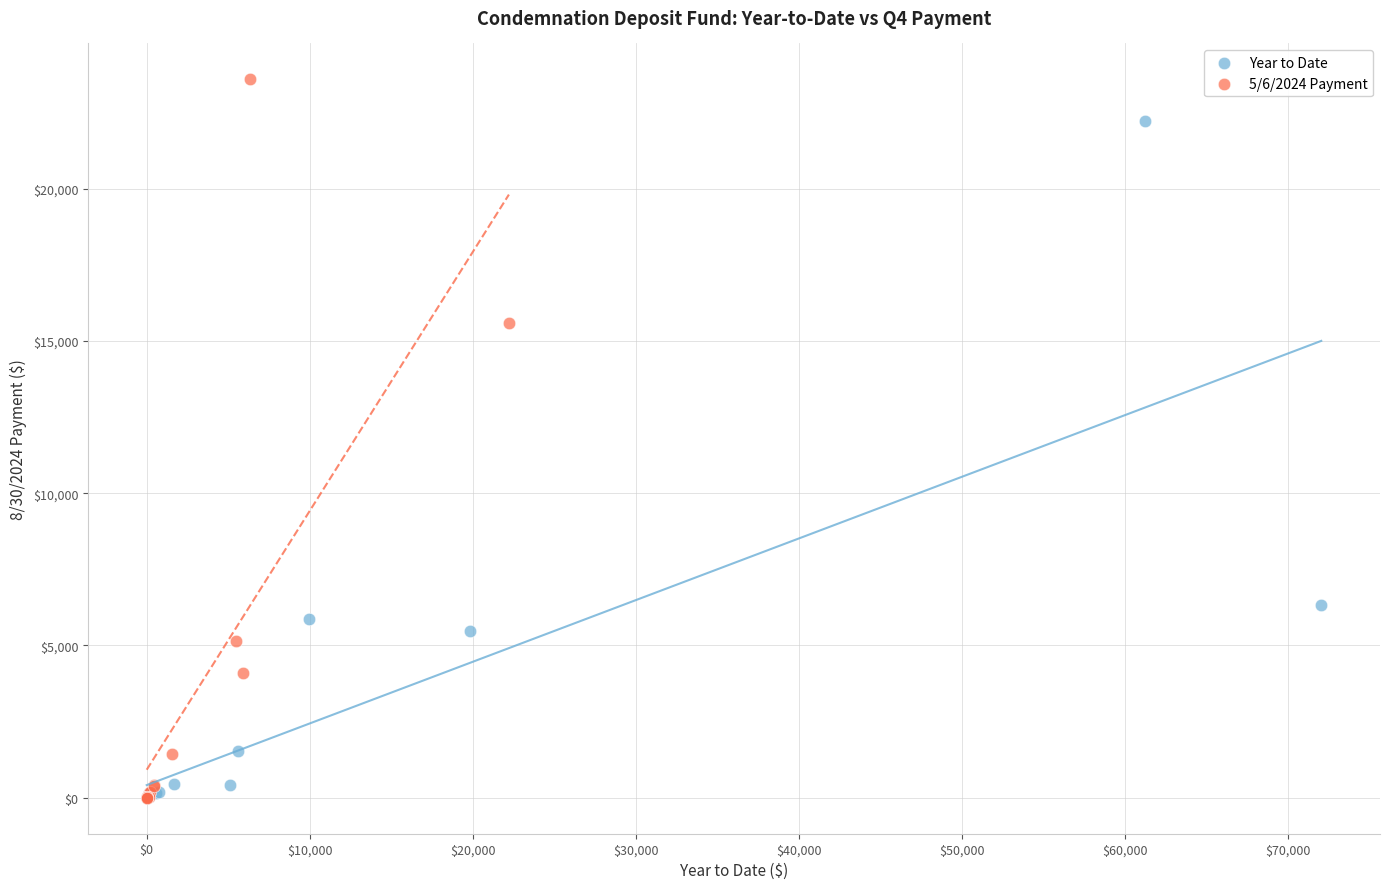

Which series has the widest spread of Y values?

5/6/2024 Payment